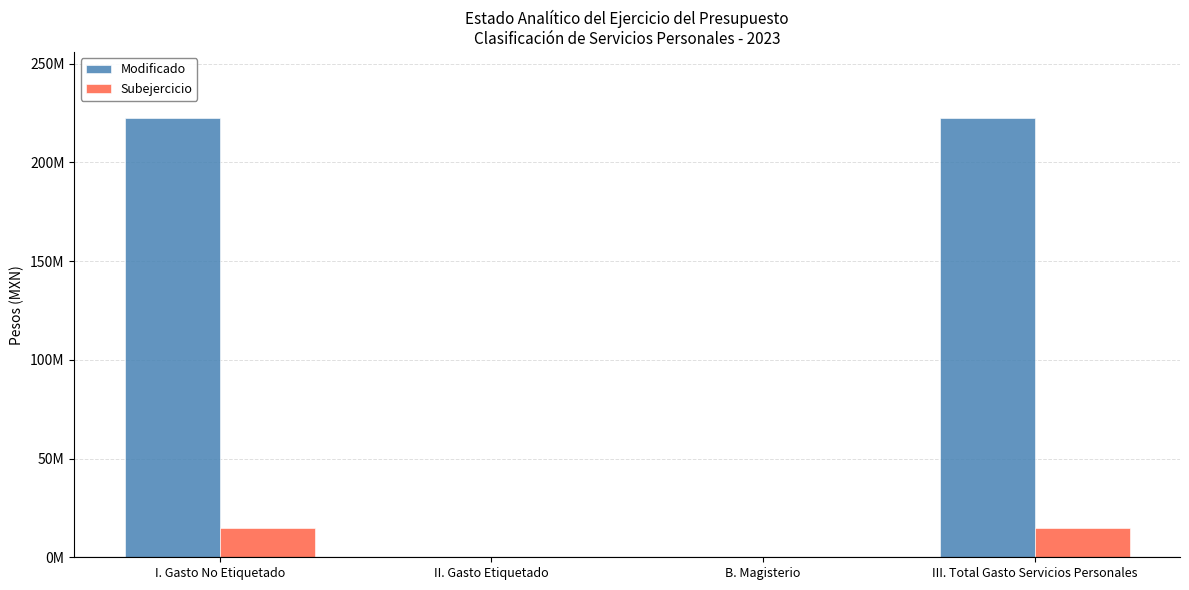

What are all the series names shown in the legend?

Modificado, Subejercicio